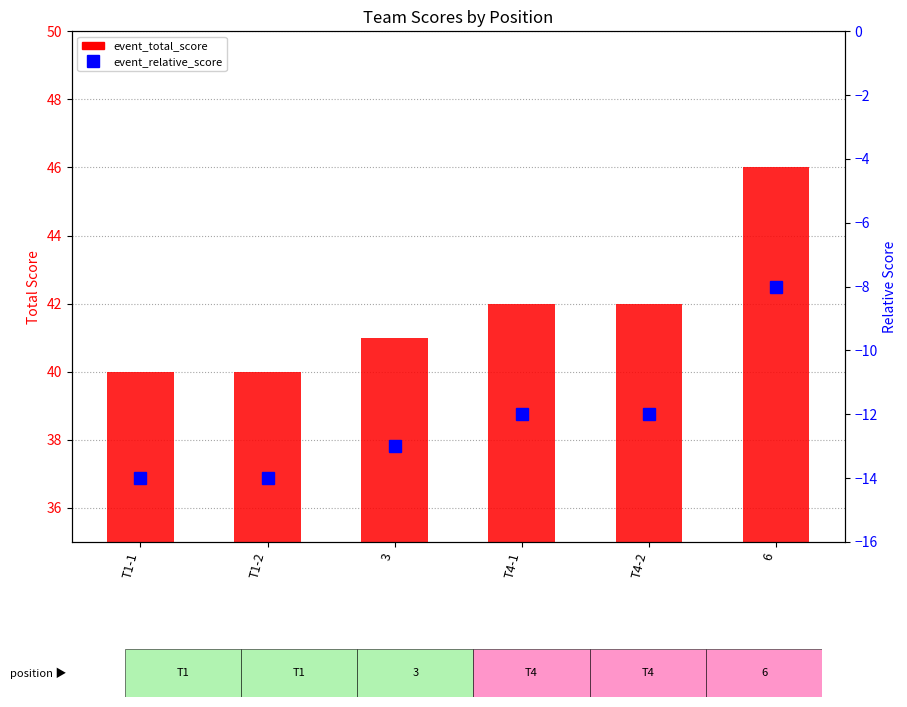

List the series in order of their peak value, highest first.

event_total_score, event_relative_score